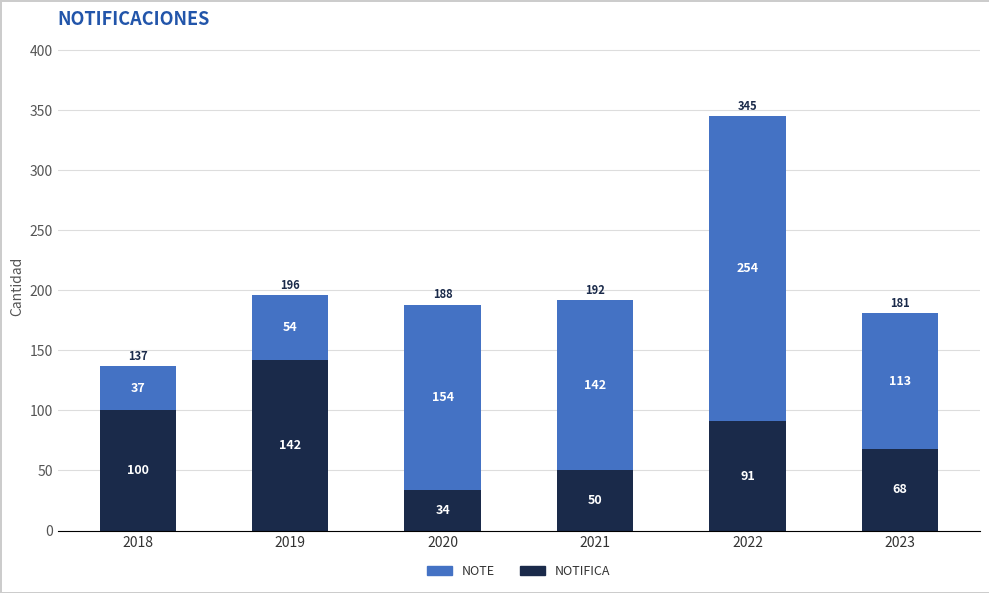

The value of NOTIFICA at 2018 is 54. True or false?

False